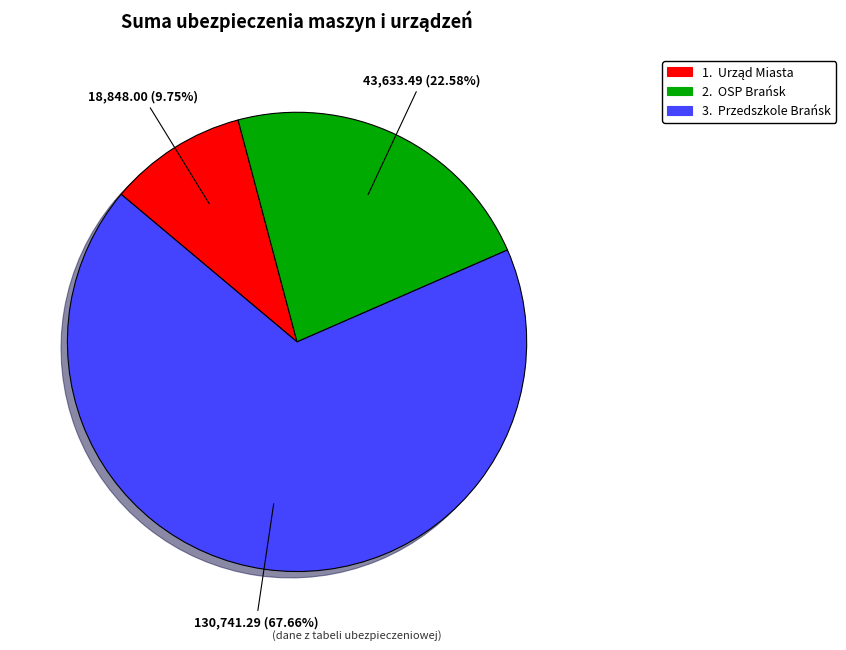

Is there any slice that represents more than half of the pie?

Yes